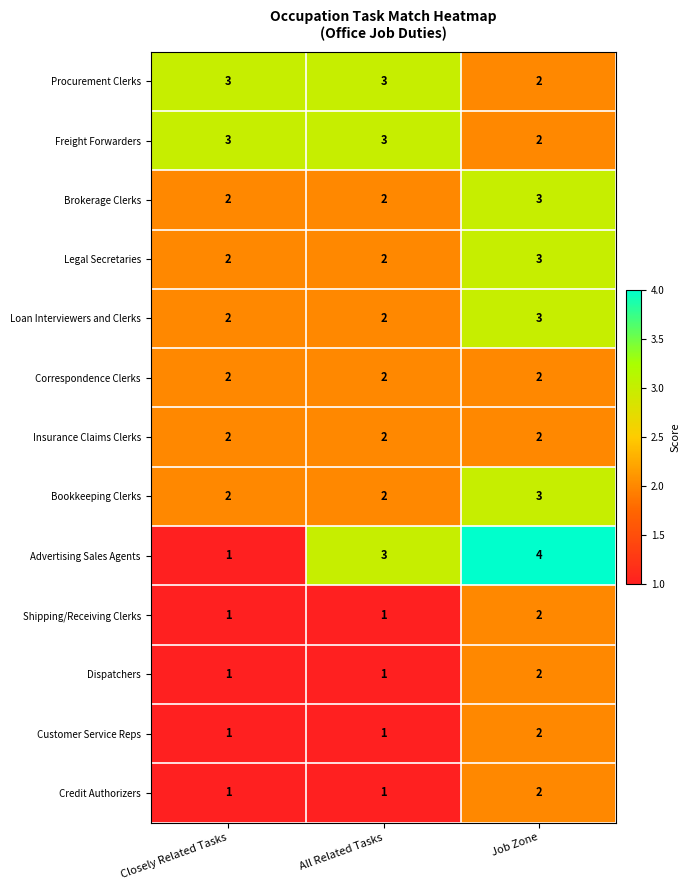

At which label does Shipping/Receiving Clerks reach its peak?

Job Zone